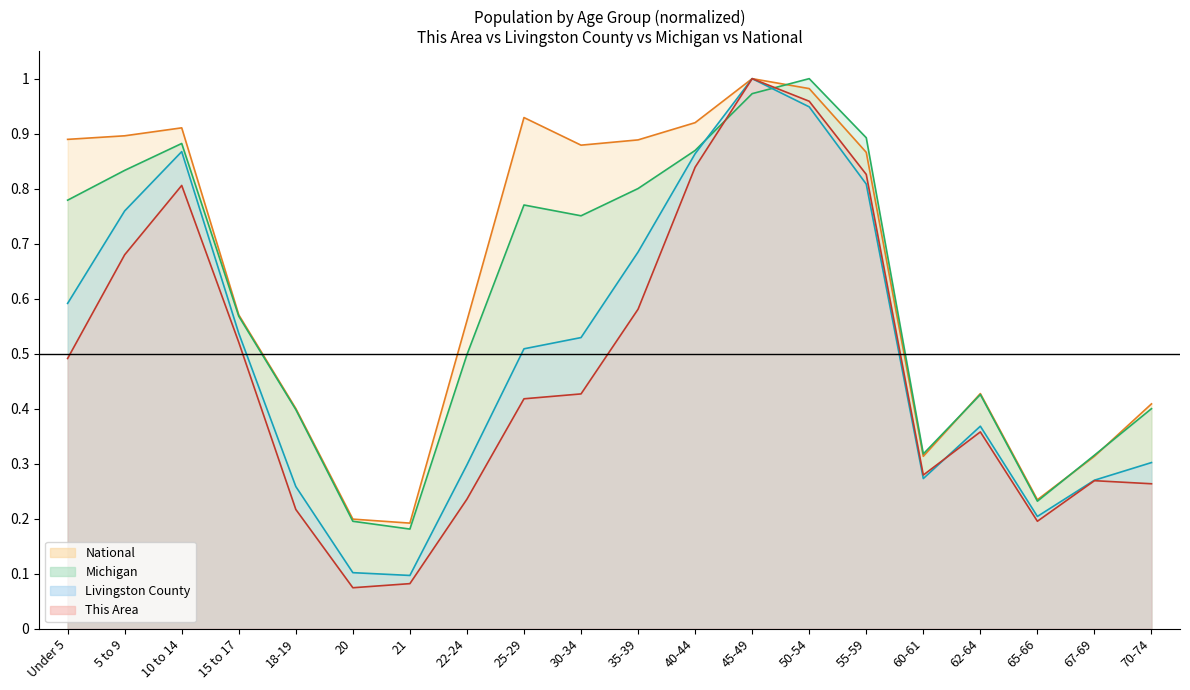

What is the label of the 5th point from the right?

60-61